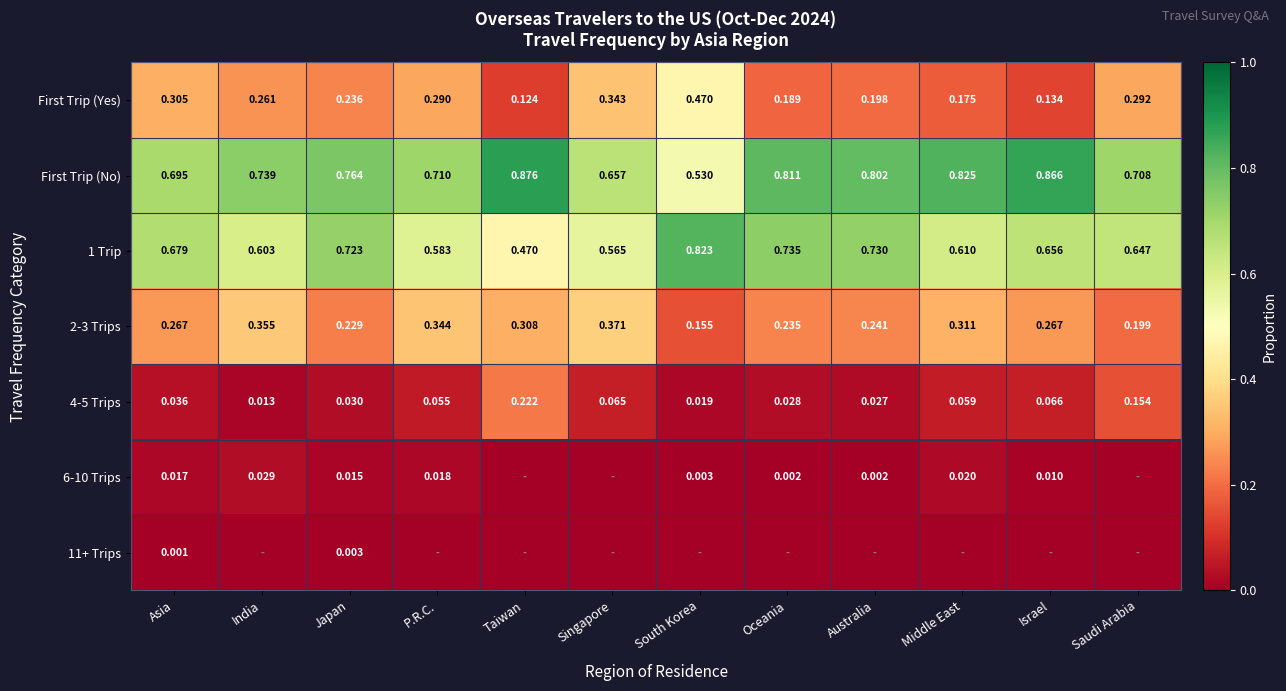

Which category has the highest value in the 1 Trip series?

South Korea